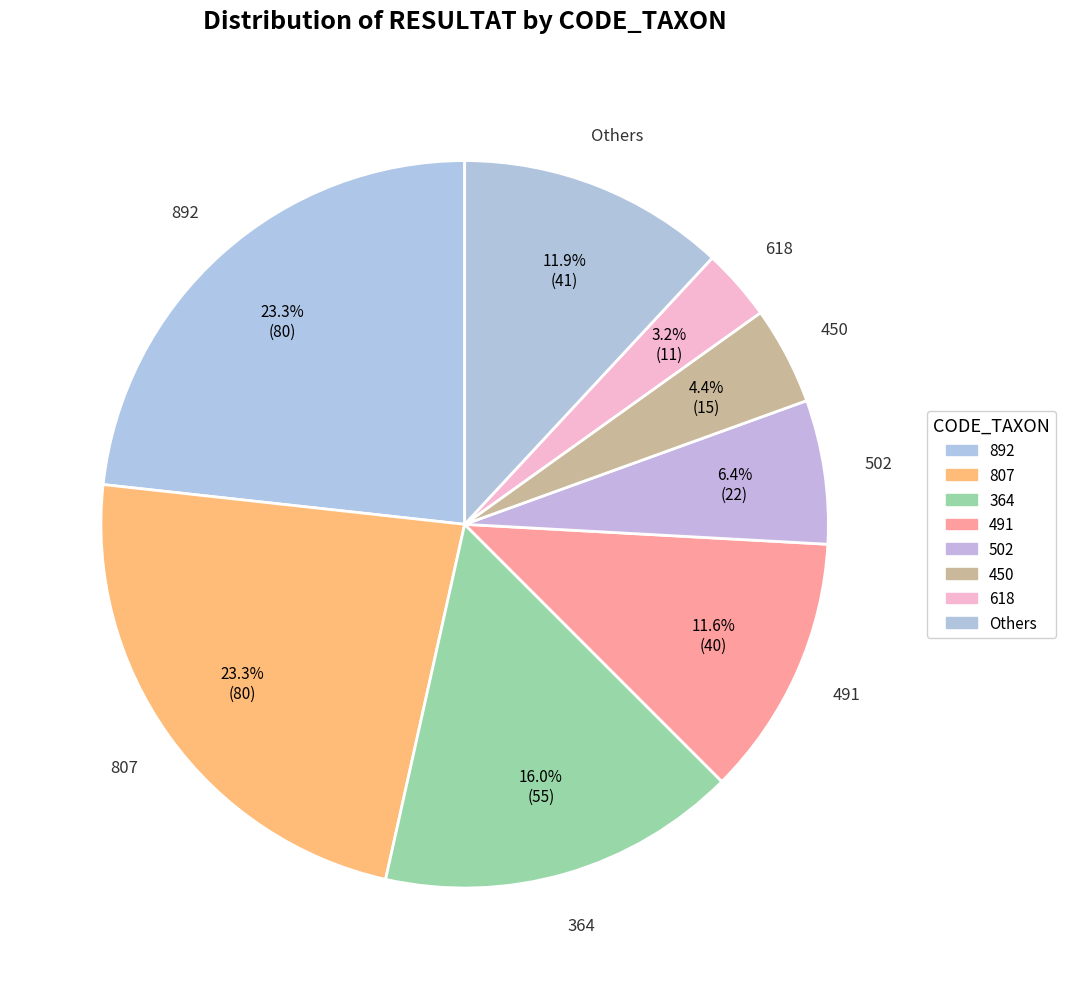

How many segments does this pie chart have?

8